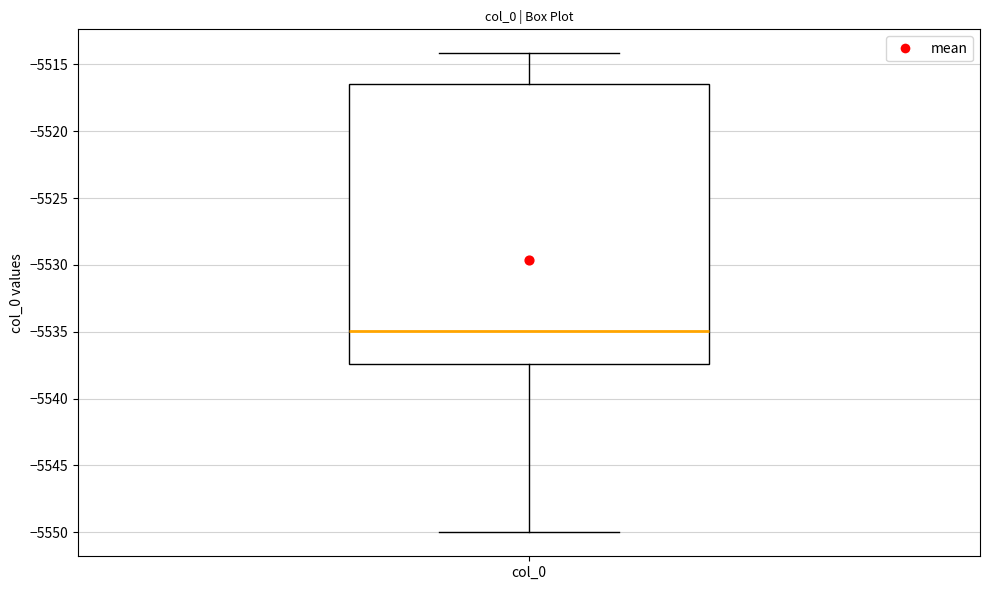

Where does the upper whisker of the box for col_0 end on the y-axis? The values are not printed on the chart, so give them approximately, as read against the axis.

-5514.0